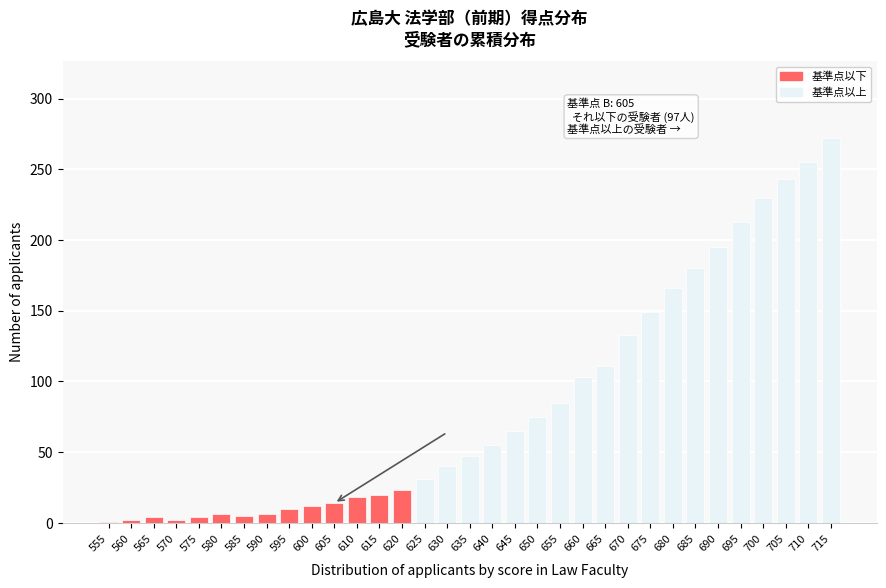

Which label corresponds to the largest value in the chart?

715